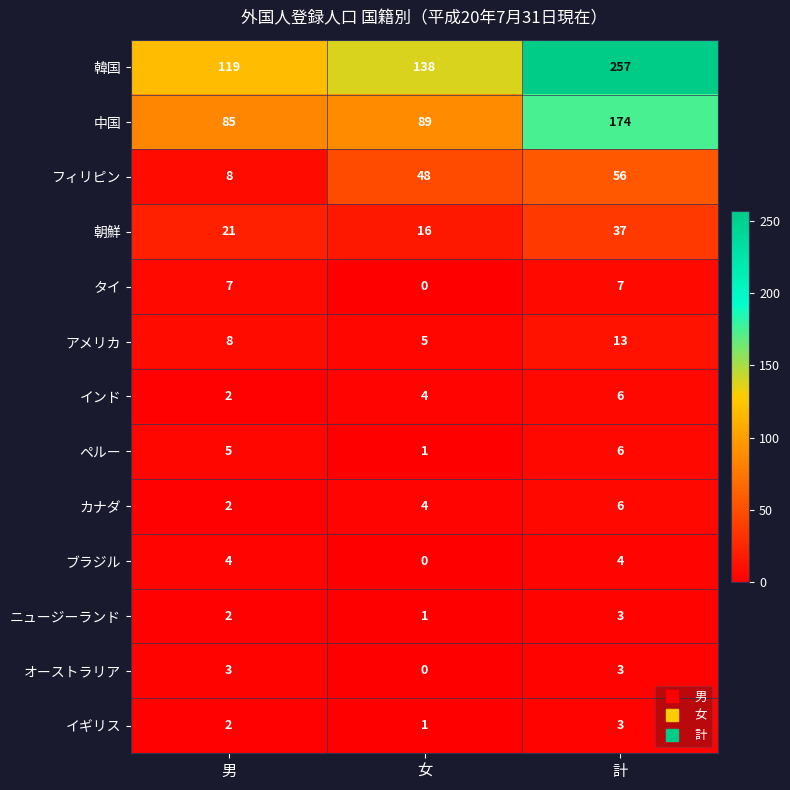

At which category does the chart reach its peak across all series?

計